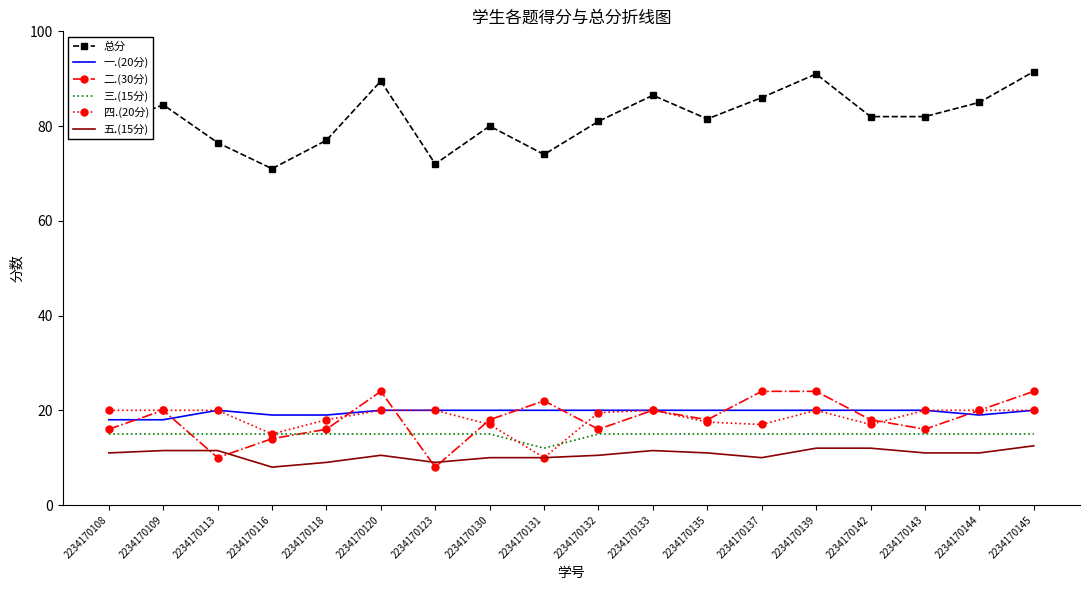

What is the difference between the 五.(15分) values at 2234170132 and 2234170135?

0.5